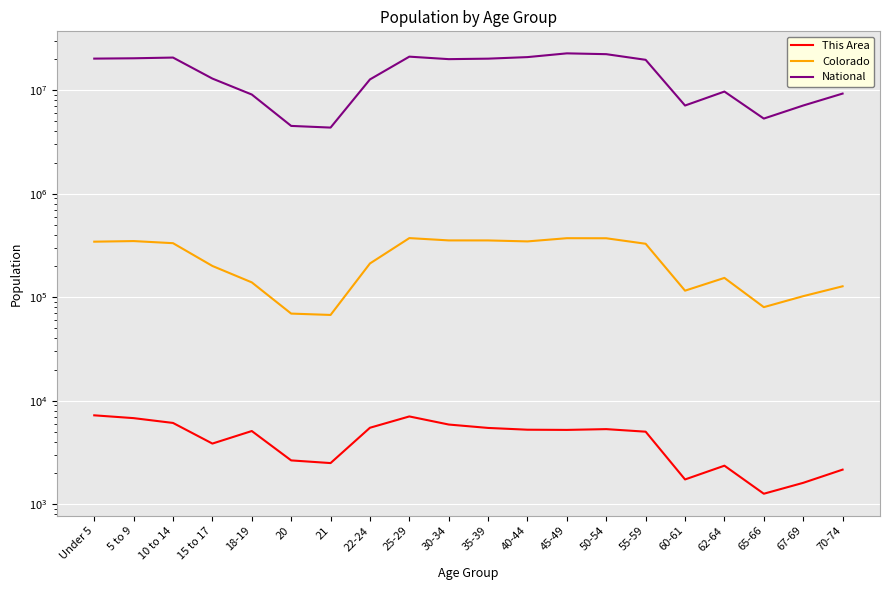

Reading left to right, list all the values displayed in this chart.

This Area: Under 5=7221	5 to 9=6784	10 to 14=6096	15 to 17=3852	18-19=5092	20=2649	21=2496	22-24=5477	25-29=7045	30-34=5884	35-39=5455	40-44=5244	45-49=5221	50-54=5312	55-59=5018	60-61=1734	62-64=2355	65-66=1262	67-69=1608	70-74=2157
Colorado: Under 5=343960	5 to 9=348603	10 to 14=332654	15 to 17=200392	18-19=139083	20=69437	21=67385	22-24=211793	25-29=372459	30-34=353819	35-39=353605	40-44=346039	45-49=371635	50-54=371063	55-59=328364	60-61=115654	62-64=153626	65-66=80153	67-69=102339	70-74=127468
National: Under 5=20201362	5 to 9=20348657	10 to 14=20677194	15 to 17=12954254	18-19=9086089	20=4519129	21=4354294	22-24=12712576	25-29=21101849	30-34=19962099	35-39=20179642	40-44=20890964	45-49=22708591	50-54=22298125	55-59=19664805	60-61=7113727	62-64=9704197	65-66=5319902	67-69=7115361	70-74=9278166